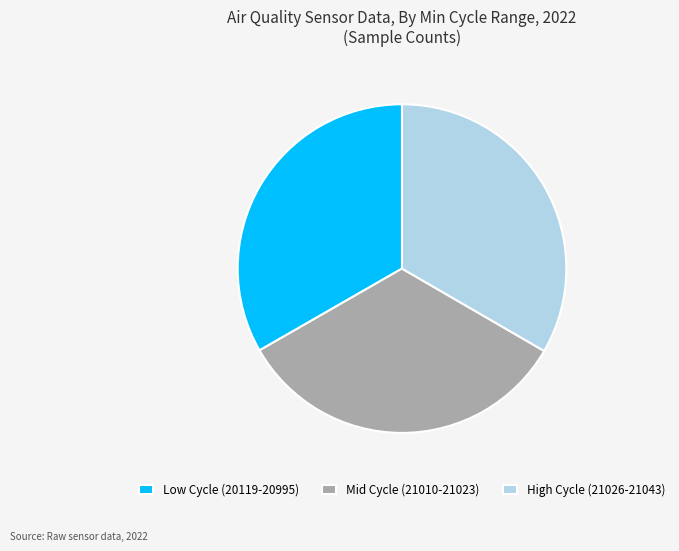

Is it true that Mid Cycle (21010-21023) is 47% of the pie?

False